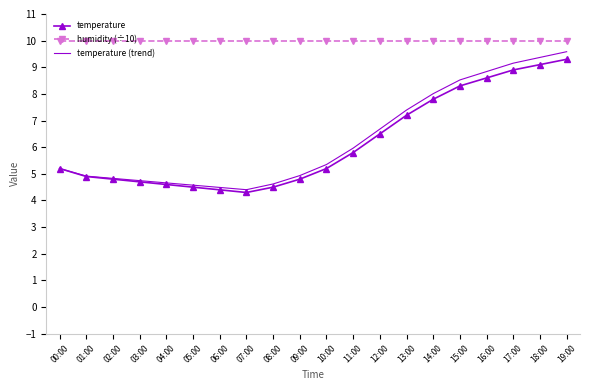

At which category is the sum across all series the highest?

19:00